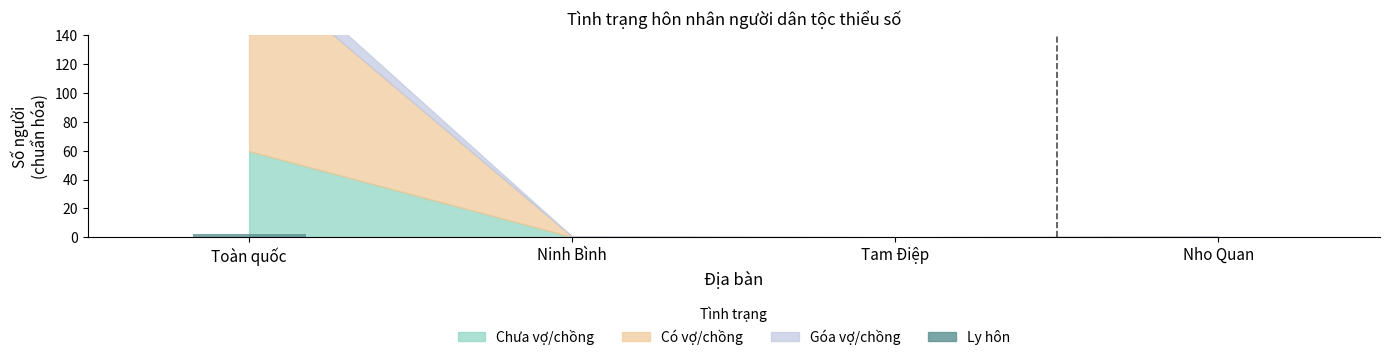

What is the sum of the values at Tam Điệp and Toàn quốc?

2.3